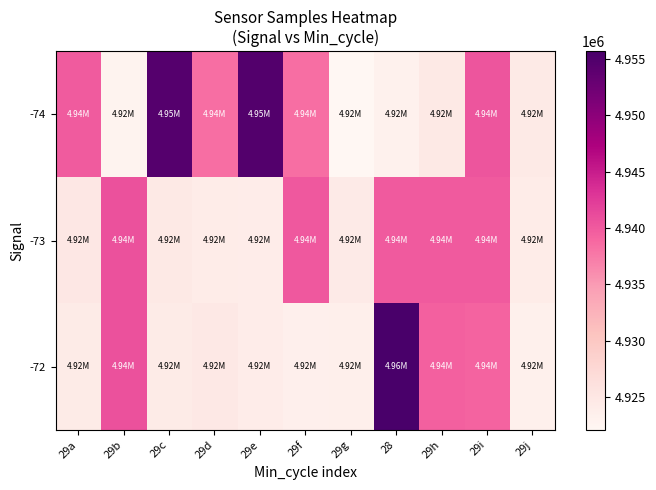

At which category is the sum across all series the highest?

29i